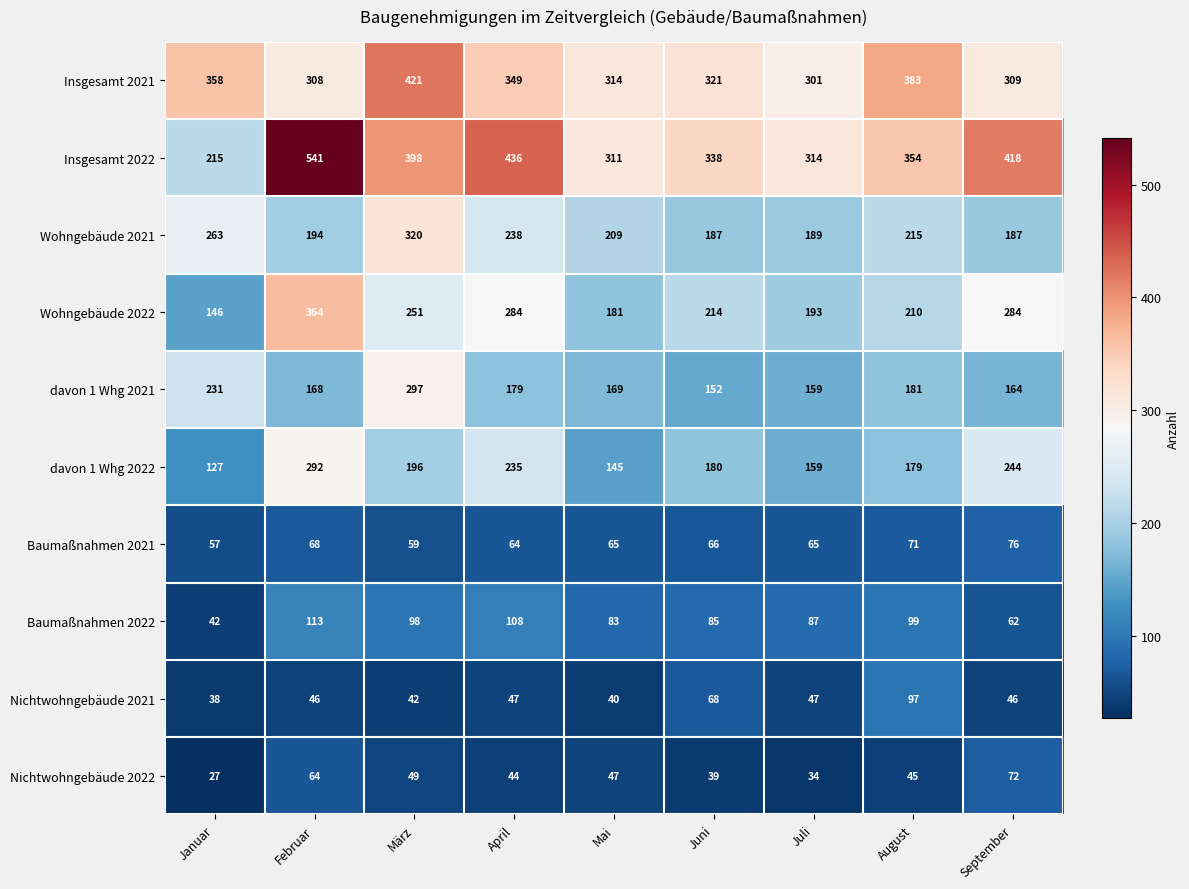

What is the spread (max minus min) of values at Juli?

280